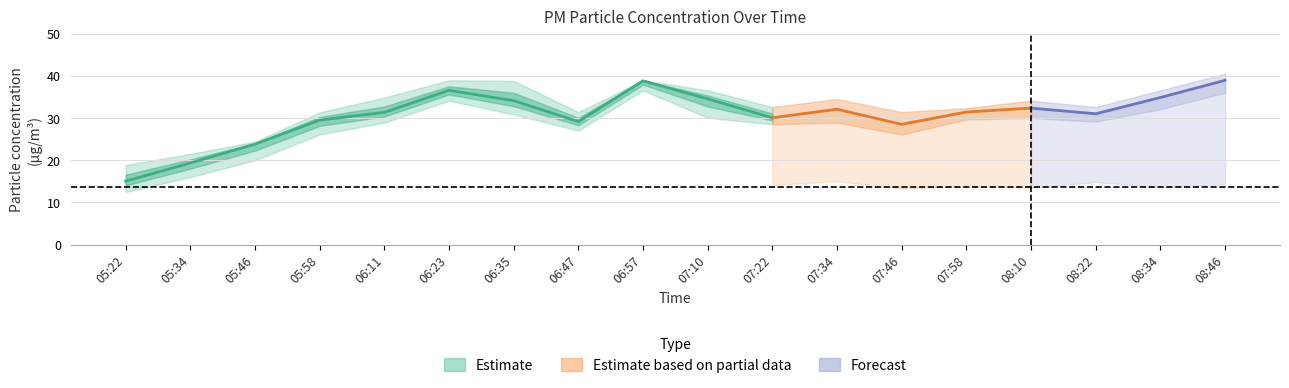

How many interior local valleys does the P2_lower series have?

5